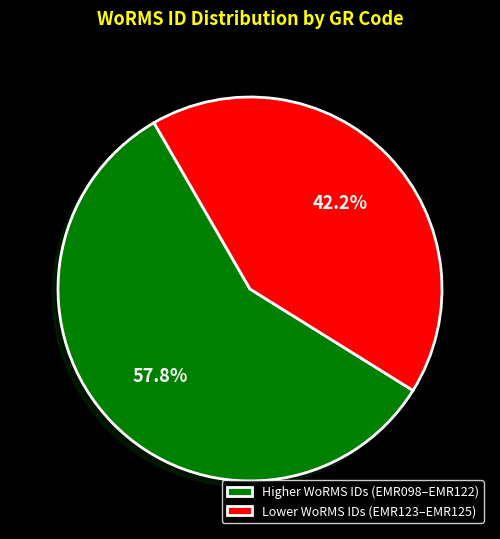

Which has a higher value, Lower WoRMS IDs (EMR123–EMR125) or Higher WoRMS IDs (EMR098–EMR122)?

Higher WoRMS IDs (EMR098–EMR122)